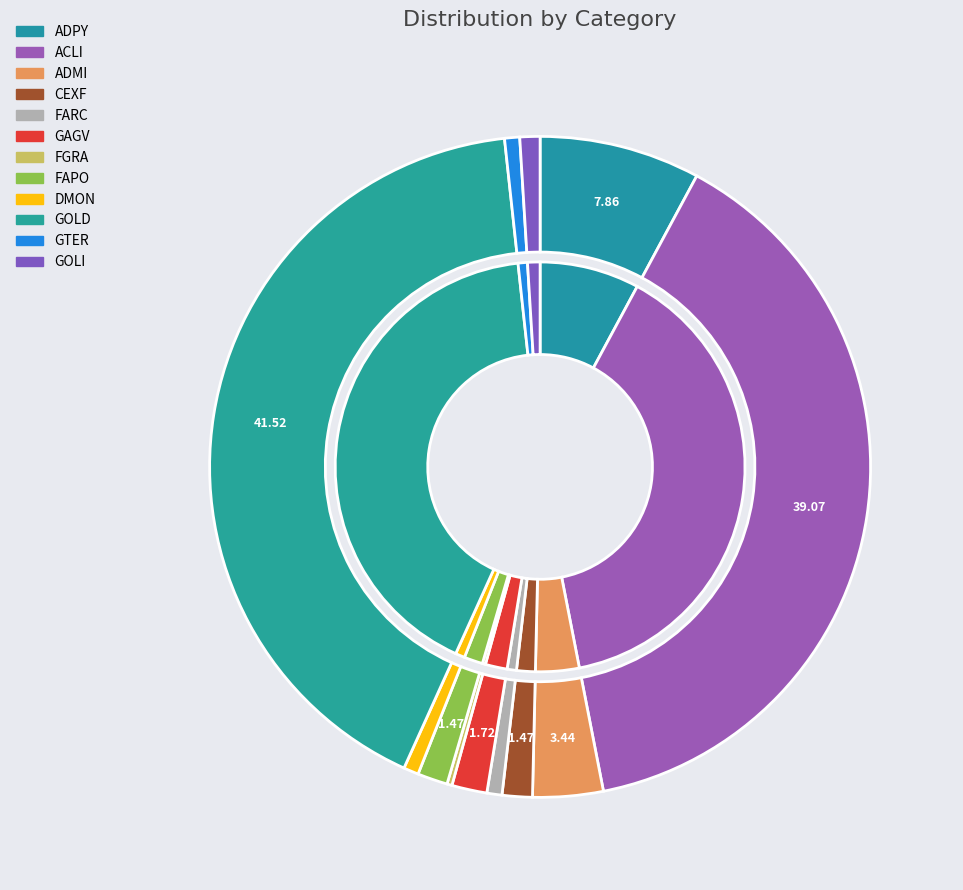

To the nearest percent, what percentage of the pie is GOLI?

1%